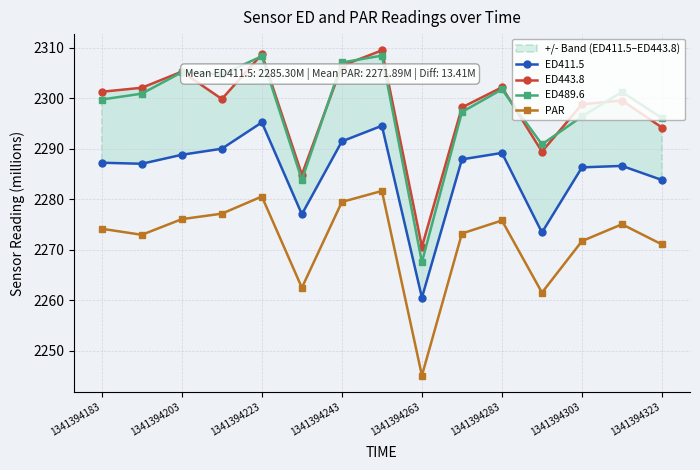

Is the value of ED443.8 at 11 greater than the value of PAR at 13?

Yes